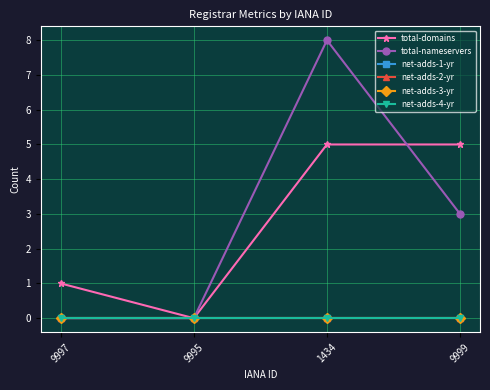

List the series in order of their peak value, highest first.

total-nameservers, total-domains, net-adds-1-yr, net-adds-2-yr, net-adds-3-yr, net-adds-4-yr